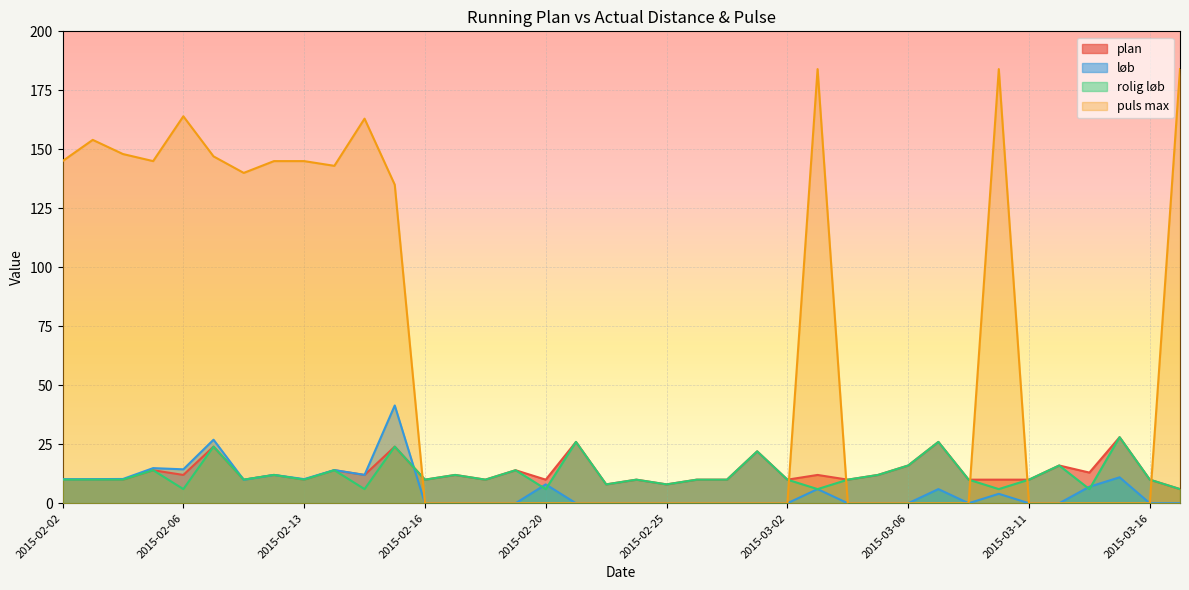

Which has a higher value, 2015-02-27 or 2015-02-04?

2015-02-27